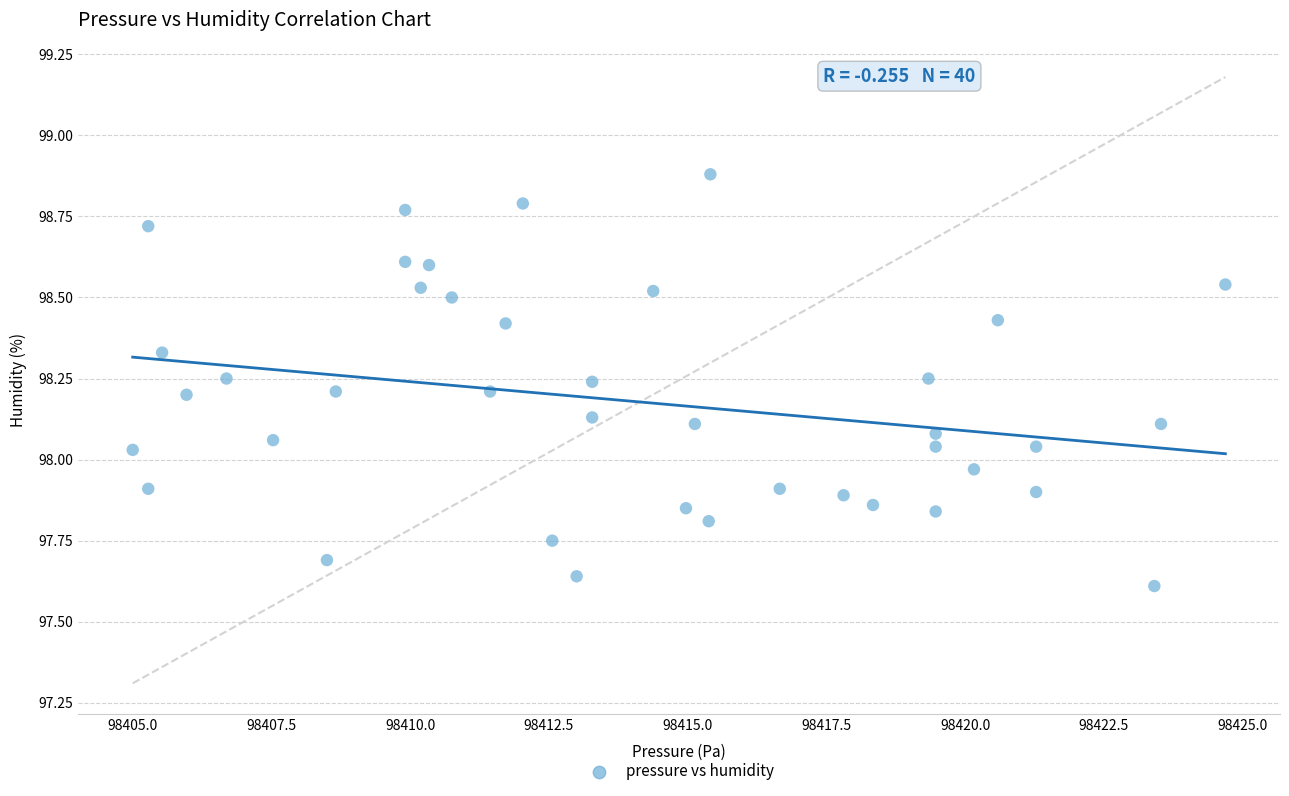

What is the range of Y values (max minus min)?

1.3